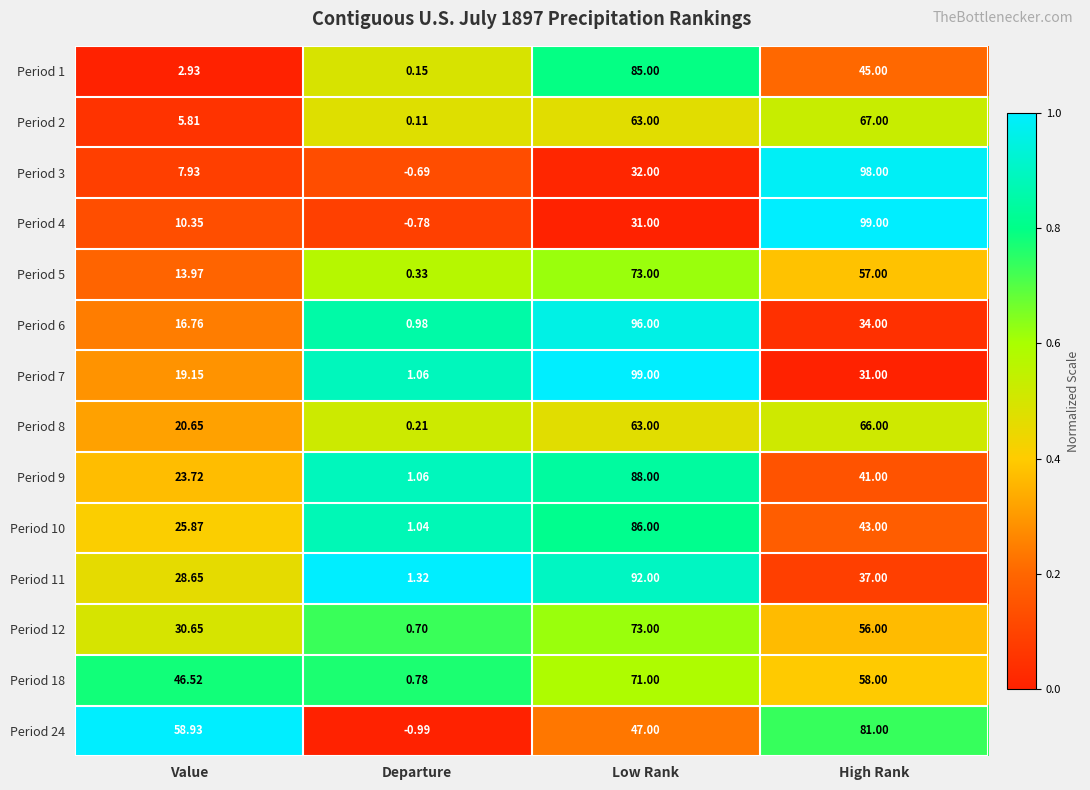

At which category is the sum across all series the highest?

Low Rank